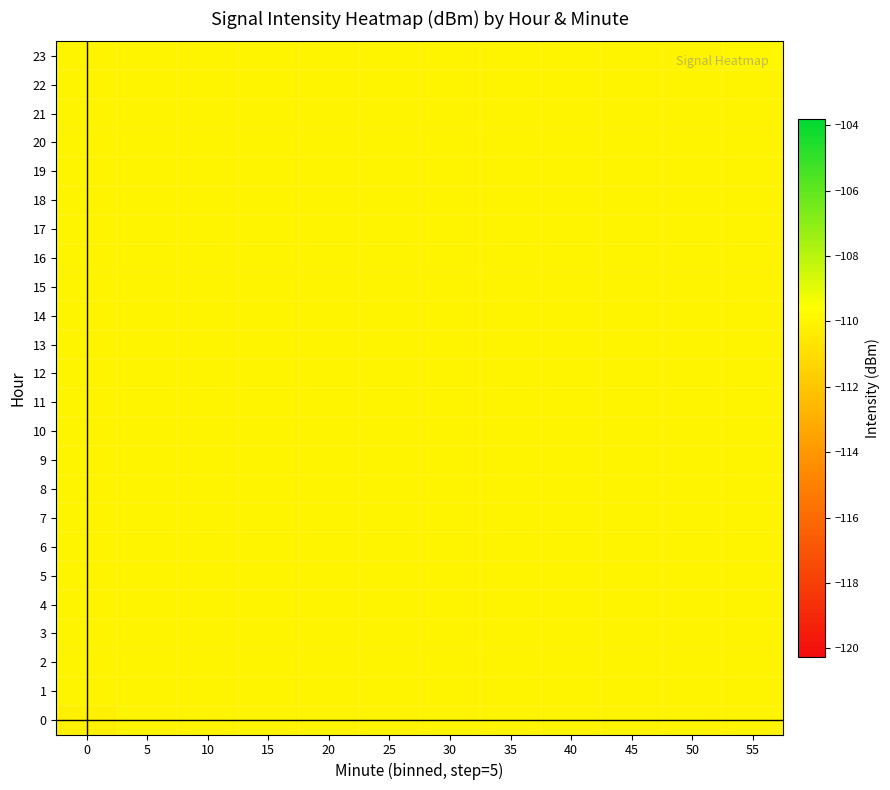

Reading left to right, list all the values displayed in this chart.

0: 0=-110.2	5=-110.0	10=-110.0	15=-110.0	20=-110.0	25=-110.0	30=-110.0	35=-110.0	40=-110.0	45=-110.0	50=-110.0	55=-110.0
1: 0=-110.0	5=-110.0	10=-110.0	15=-110.0	20=-110.0	25=-110.0	30=-110.0	35=-110.0	40=-110.0	45=-110.0	50=-110.0	55=-110.0
2: 0=-110.0	5=-110.0	10=-110.0	15=-110.0	20=-110.0	25=-110.0	30=-110.0	35=-110.0	40=-110.0	45=-110.0	50=-110.0	55=-110.0
3: 0=-110.0	5=-110.0	10=-110.0	15=-110.0	20=-110.0	25=-110.0	30=-110.0	35=-110.0	40=-110.0	45=-110.0	50=-110.0	55=-110.0
4: 0=-110.0	5=-110.0	10=-110.0	15=-110.0	20=-110.0	25=-110.0	30=-110.0	35=-110.0	40=-110.0	45=-110.0	50=-110.0	55=-110.0
5: 0=-110.0	5=-110.0	10=-110.0	15=-110.0	20=-110.0	25=-110.0	30=-110.0	35=-110.0	40=-110.0	45=-110.0	50=-110.0	55=-110.0
6: 0=-110.0	5=-110.0	10=-110.0	15=-110.0	20=-110.0	25=-110.0	30=-110.0	35=-110.0	40=-110.0	45=-110.0	50=-110.0	55=-110.0
7: 0=-110.0	5=-110.0	10=-110.0	15=-110.0	20=-110.0	25=-110.0	30=-110.0	35=-110.0	40=-110.0	45=-110.0	50=-110.0	55=-110.0
8: 0=-110.0	5=-110.0	10=-110.0	15=-110.0	20=-110.0	25=-110.0	30=-110.0	35=-110.0	40=-110.0	45=-110.0	50=-110.0	55=-110.0
9: 0=-110.0	5=-110.0	10=-110.0	15=-110.0	20=-110.0	25=-110.0	30=-110.0	35=-110.0	40=-110.0	45=-110.0	50=-110.0	55=-110.0
10: 0=-110.0	5=-110.0	10=-110.0	15=-110.0	20=-110.0	25=-110.0	30=-110.0	35=-110.0	40=-110.0	45=-110.0	50=-110.0	55=-110.0
11: 0=-110.0	5=-110.0	10=-110.0	15=-110.0	20=-110.0	25=-110.0	30=-110.0	35=-110.0	40=-110.0	45=-110.0	50=-110.0	55=-110.0
12: 0=-110.0	5=-110.0	10=-110.0	15=-110.0	20=-110.0	25=-110.0	30=-110.0	35=-110.0	40=-110.0	45=-110.0	50=-110.0	55=-110.0
13: 0=-110.0	5=-110.0	10=-110.0	15=-110.0	20=-110.0	25=-110.0	30=-110.0	35=-110.0	40=-110.0	45=-110.0	50=-110.0	55=-110.0
14: 0=-110.0	5=-110.0	10=-110.0	15=-110.0	20=-110.0	25=-110.0	30=-110.0	35=-110.0	40=-110.0	45=-110.0	50=-110.0	55=-110.0
15: 0=-110.0	5=-110.0	10=-110.0	15=-110.0	20=-110.0	25=-110.0	30=-110.0	35=-110.0	40=-110.0	45=-110.0	50=-110.0	55=-110.0
16: 0=-110.0	5=-110.0	10=-110.0	15=-110.0	20=-110.0	25=-110.0	30=-110.0	35=-110.0	40=-110.0	45=-110.0	50=-110.0	55=-110.0
17: 0=-110.0	5=-110.0	10=-110.0	15=-110.0	20=-110.0	25=-110.0	30=-110.0	35=-110.0	40=-110.0	45=-110.0	50=-110.0	55=-110.0
18: 0=-110.0	5=-110.0	10=-110.0	15=-110.0	20=-110.0	25=-110.0	30=-110.0	35=-110.0	40=-110.0	45=-110.0	50=-110.0	55=-110.0
19: 0=-110.0	5=-110.0	10=-110.0	15=-110.0	20=-110.0	25=-110.0	30=-110.0	35=-110.0	40=-110.0	45=-110.0	50=-110.0	55=-110.0
20: 0=-110.0	5=-110.0	10=-110.0	15=-110.0	20=-110.0	25=-110.0	30=-110.0	35=-110.0	40=-110.0	45=-110.0	50=-110.0	55=-110.0
21: 0=-110.0	5=-110.0	10=-110.0	15=-110.0	20=-110.0	25=-110.0	30=-110.0	35=-110.0	40=-110.0	45=-110.0	50=-110.0	55=-110.0
22: 0=-110.0	5=-110.0	10=-110.0	15=-110.0	20=-110.0	25=-110.0	30=-110.0	35=-110.0	40=-110.0	45=-110.0	50=-110.0	55=-110.0
23: 0=-110.0	5=-110.0	10=-110.0	15=-110.0	20=-110.0	25=-110.0	30=-110.0	35=-110.0	40=-110.0	45=-110.0	50=-110.0	55=-109.9